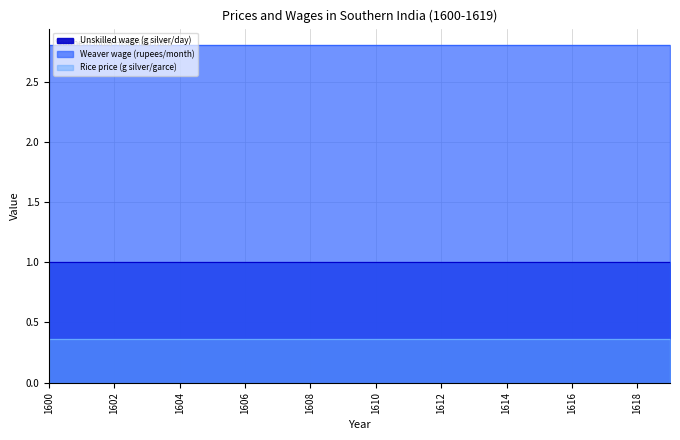

Reading right to left, what are all the values shown in this chart?

Unskilled wage (g silver/day): 1619=1.0	1618=1.0	1617=1.0	1616=1.0	1615=1.0	1614=1.0	1613=1.0	1612=1.0	1611=1.0	1610=1.0	1609=1.0	1608=1.0	1607=1.0	1606=1.0	1605=1.0	1604=1.0	1603=1.0	1602=1.0	1601=1.0	1600=1.0
Weaver wage (rupees/month): 1619=2.8	1618=2.8	1617=2.8	1616=2.8	1615=2.8	1614=2.8	1613=2.8	1612=2.8	1611=2.8	1610=2.8	1609=2.8	1608=2.8	1607=2.8	1606=2.8	1605=2.8	1604=2.8	1603=2.8	1602=2.8	1601=2.8	1600=2.8
Rice price (g silver/garce): 1619=0.4	1618=0.4	1617=0.4	1616=0.4	1615=0.4	1614=0.4	1613=0.4	1612=0.4	1611=0.4	1610=0.4	1609=0.4	1608=0.4	1607=0.4	1606=0.4	1605=0.4	1604=0.4	1603=0.4	1602=0.4	1601=0.4	1600=0.4